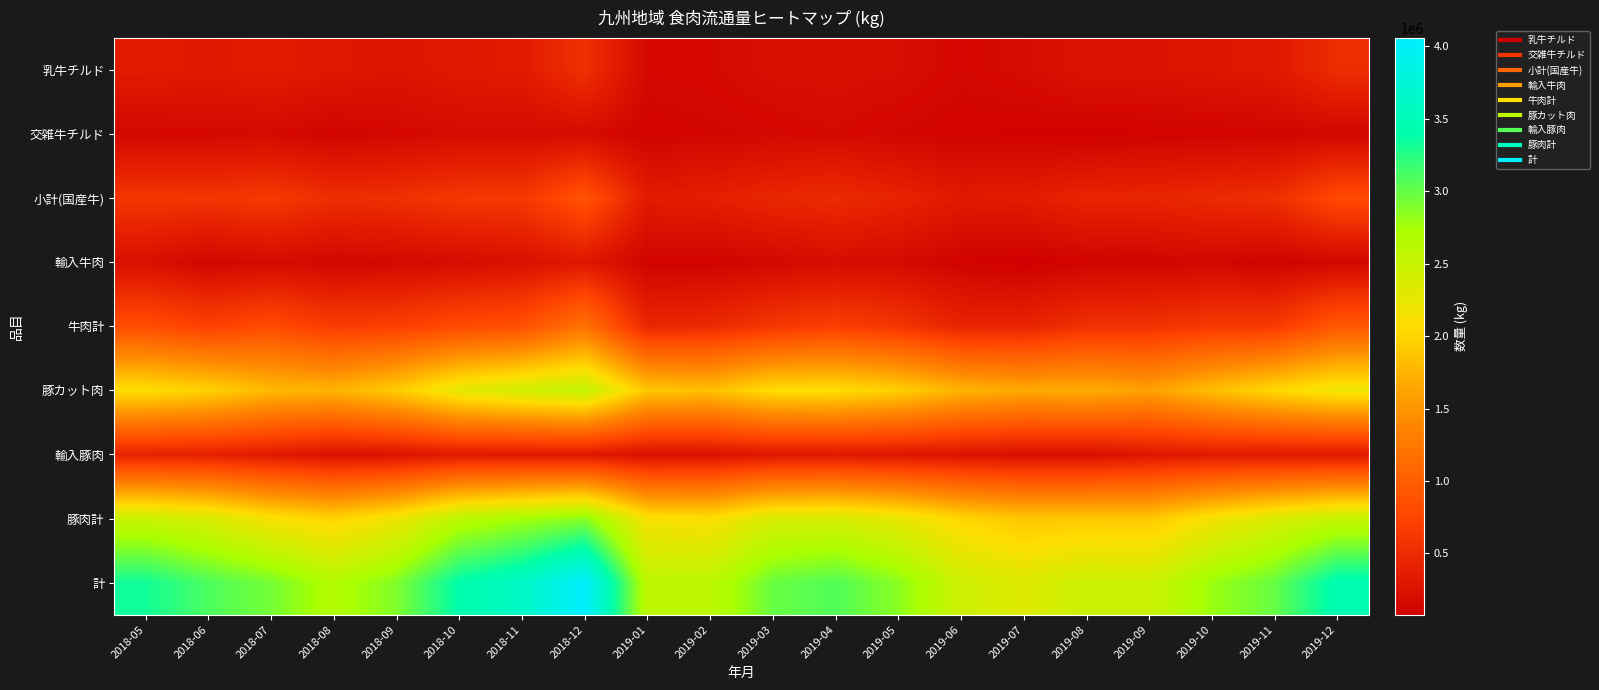

At which category is the sum across all series the highest?

2018-12